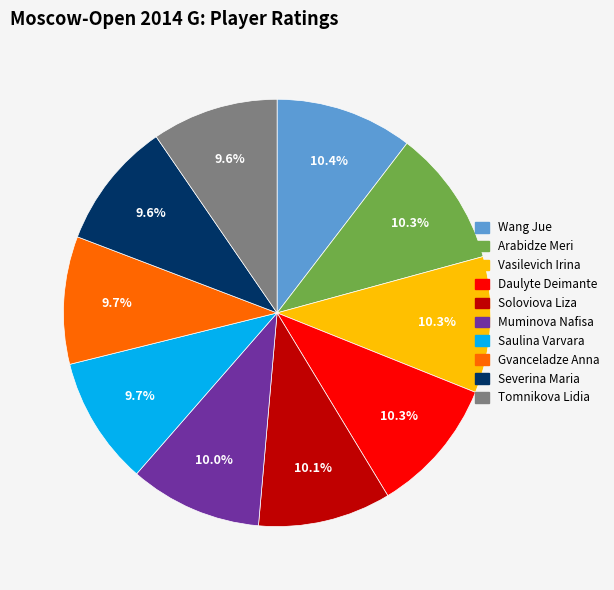

Which has a higher value, Arabidze Meri or Gvanceladze Anna?

Arabidze Meri